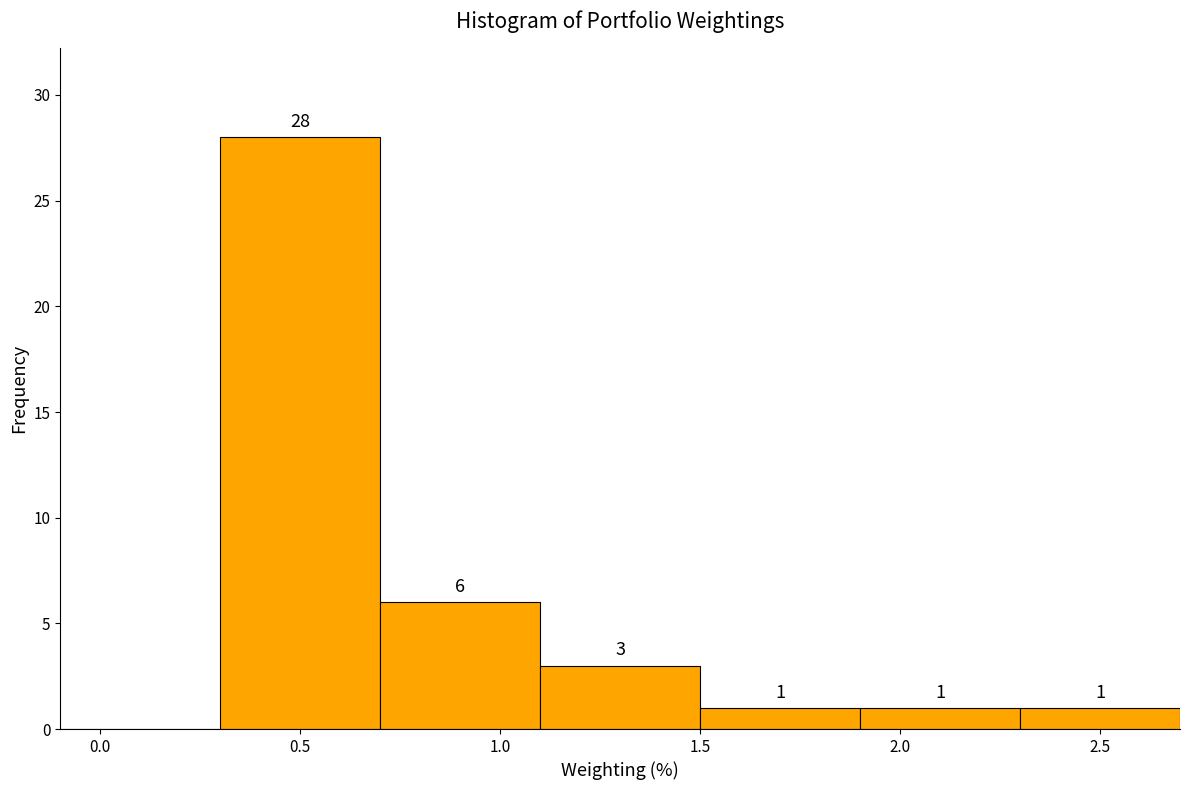

Over which range of the x-axis is the bar tallest?

0.3 to 0.7